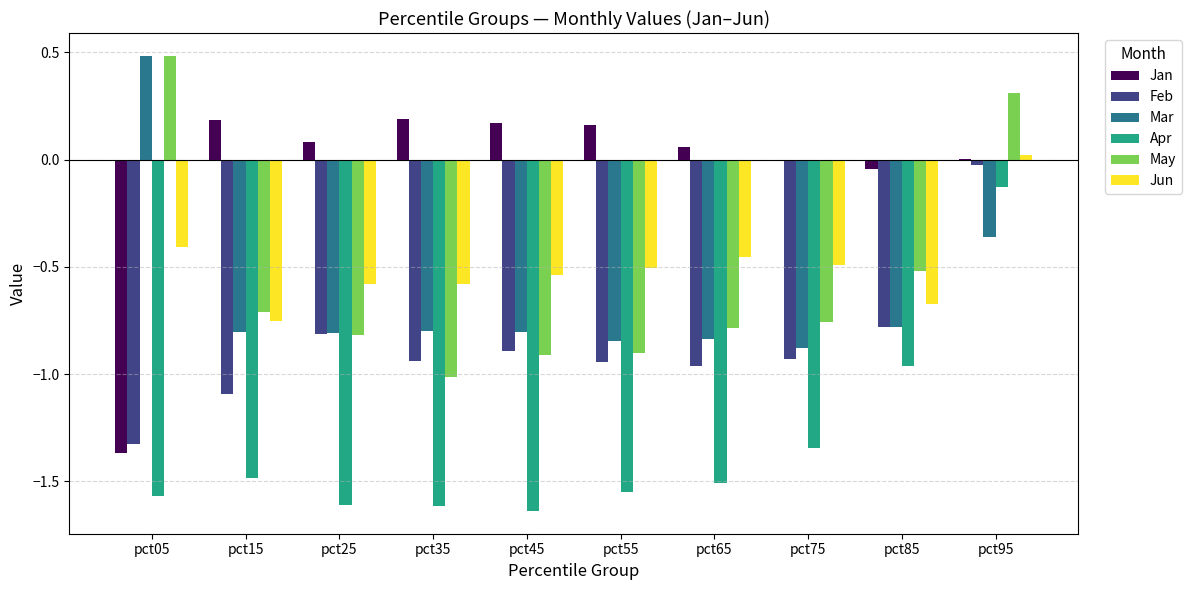

Where is May nearest to the value 0?

pct95